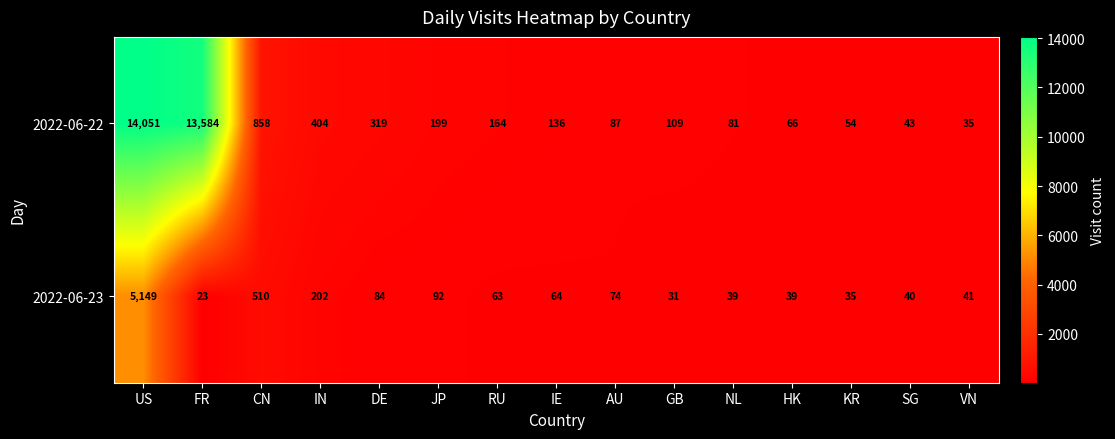

What is the average value of the 2022-06-22 series?

2013